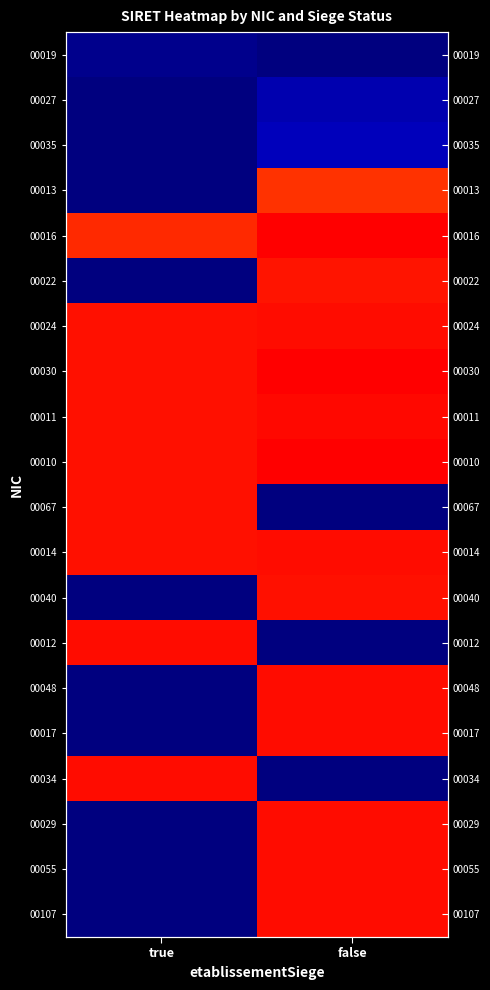

What is the total value across all series at true?

270.1